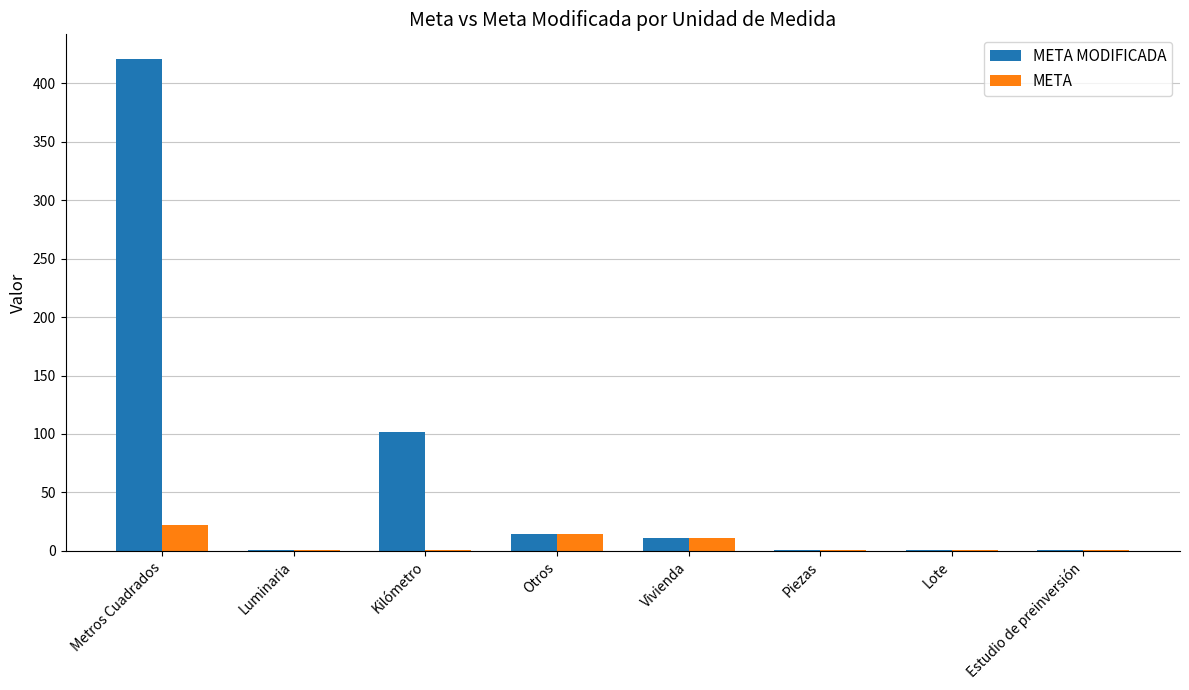

Which series has the largest range (max minus min)?

META MODIFICADA